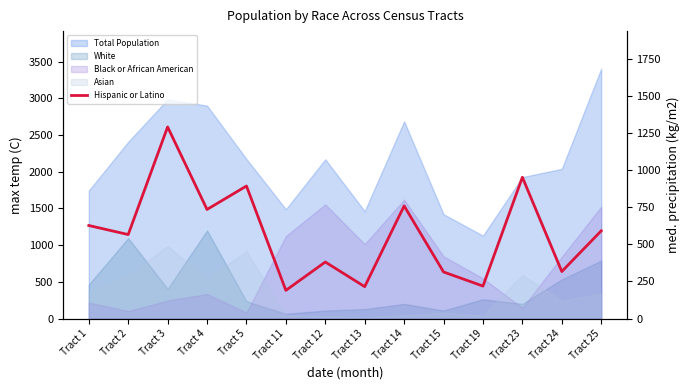

How many lines are shown in the chart?

1